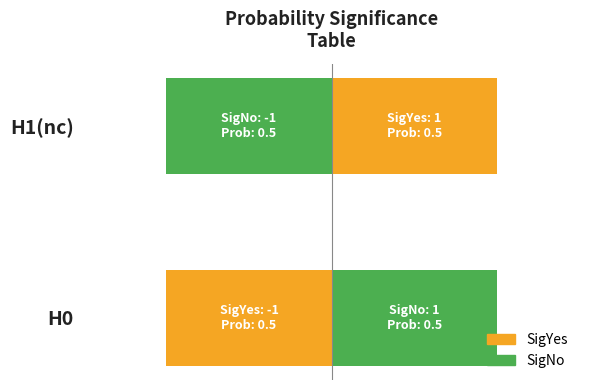

What are all the series names shown in the legend?

SigYes, SigNo